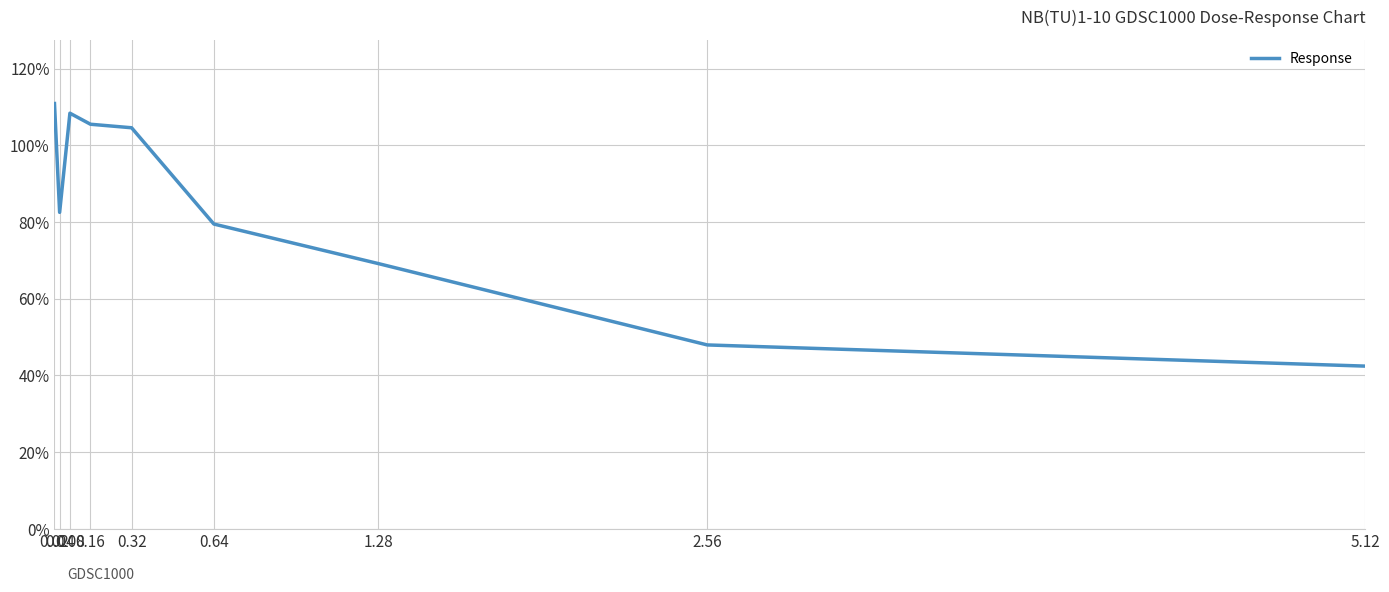

What is the difference between the maximum and minimum values?

68.5